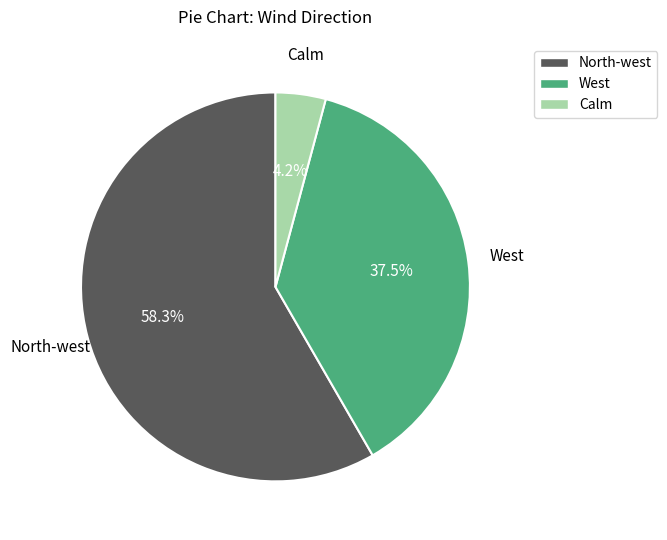

To the nearest percent, what is the average slice percentage?

33%